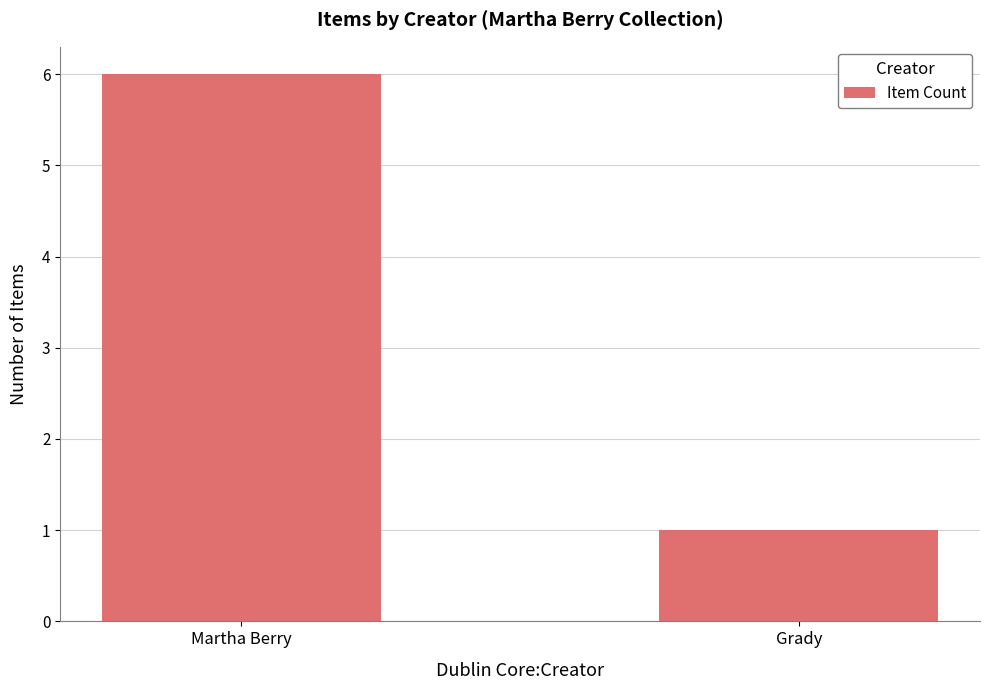

What is the smallest value displayed?

1